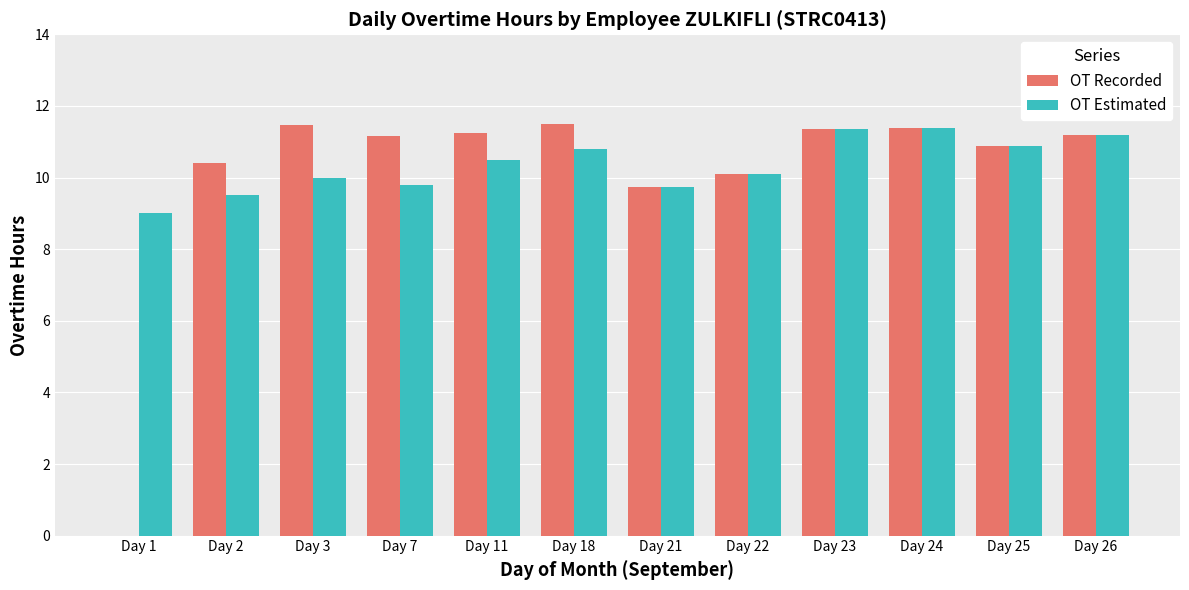

At which label is OT Recorded closest to 5?

Day 21